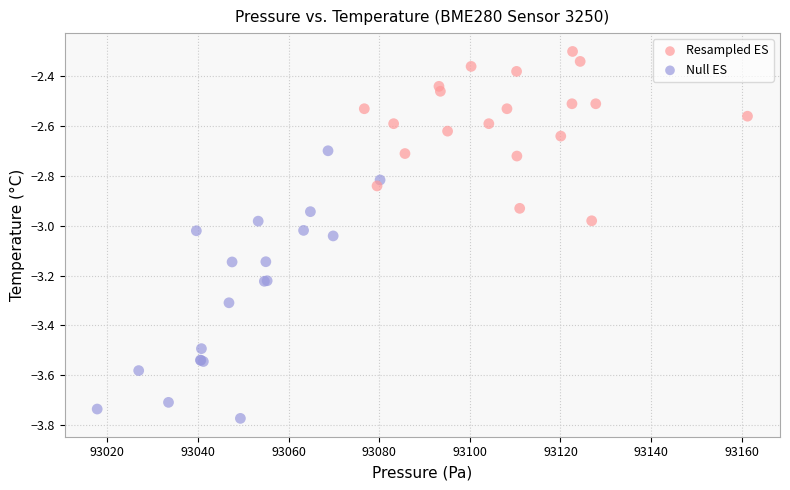

Which series reaches the maximum Y coordinate?

Resampled ES